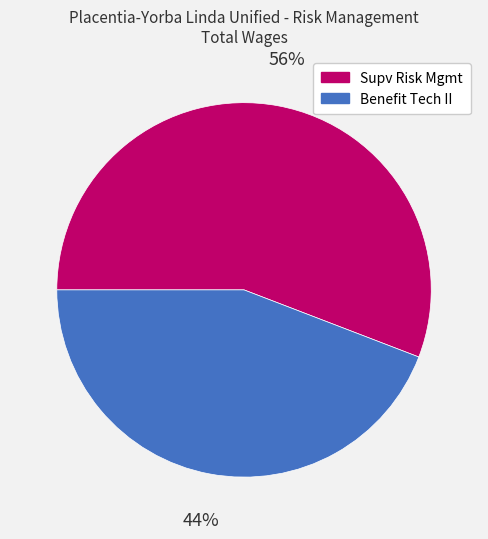

True or false: Supv Risk Mgmt accounts for 43% of the total.

False